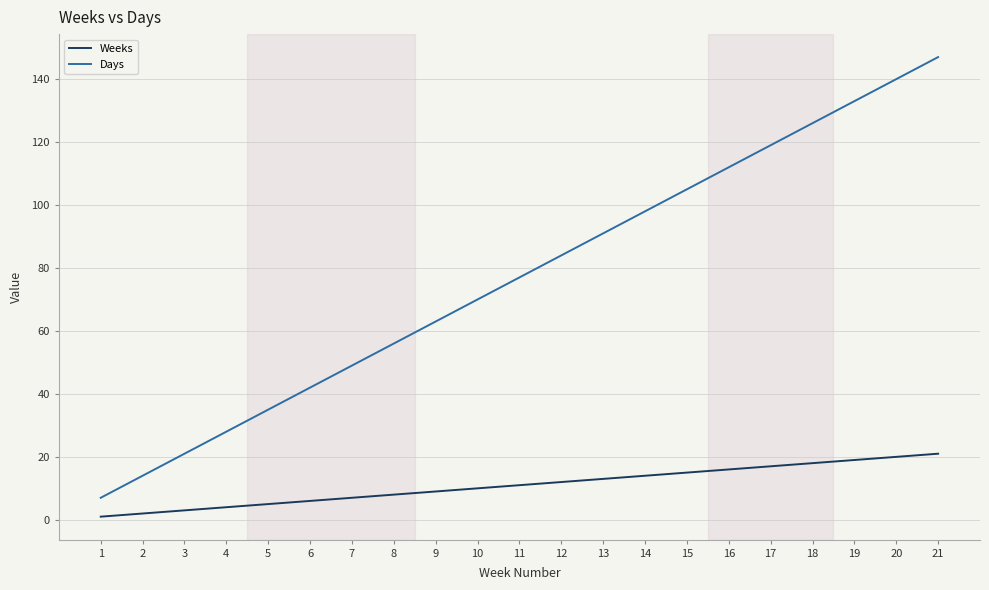

True or false: Days and Weeks intersect in this chart.

False